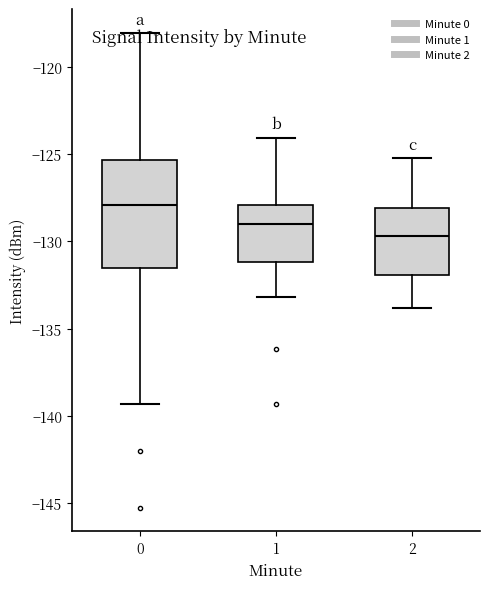

Comparing the boxes themselves (not the whiskers), which one is the tallest?

0